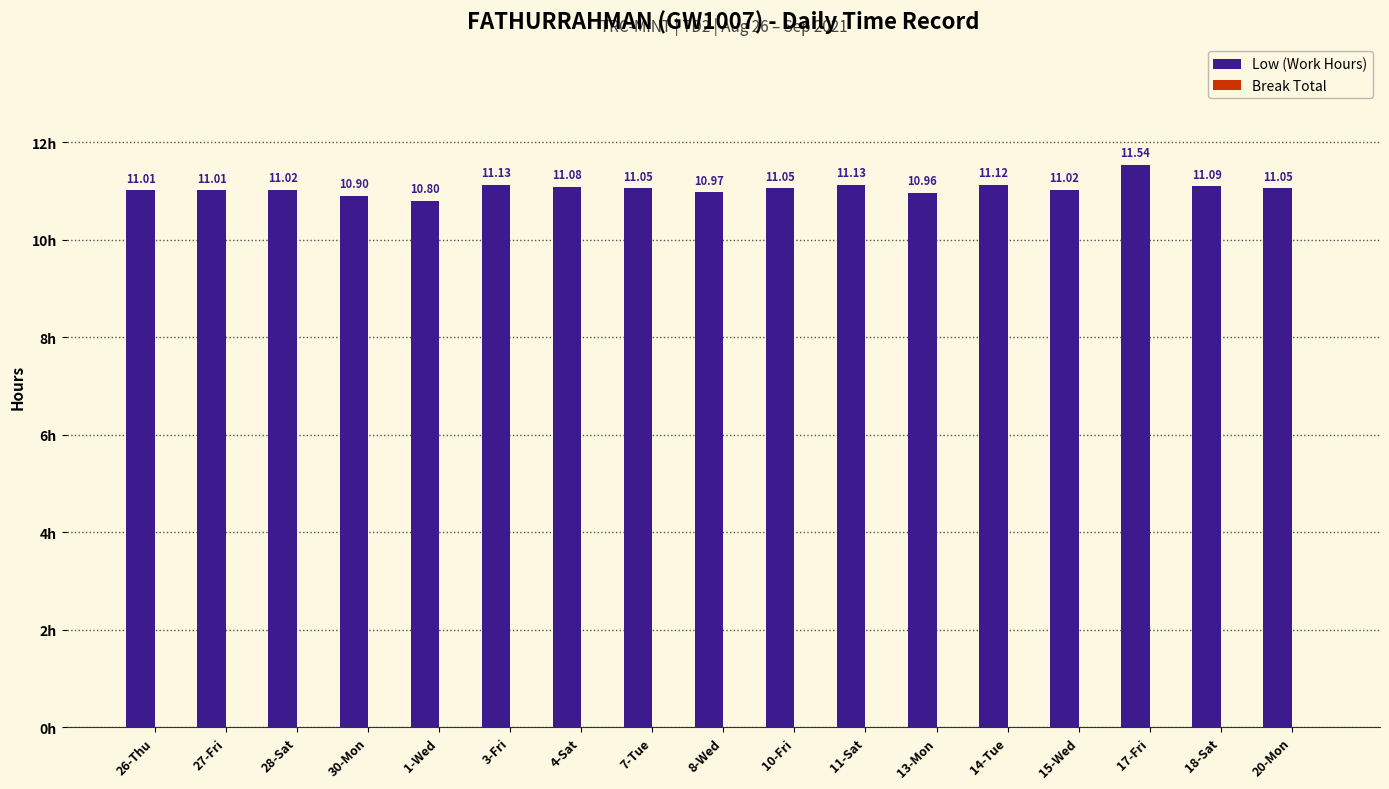

What is the sum of all values?

187.9